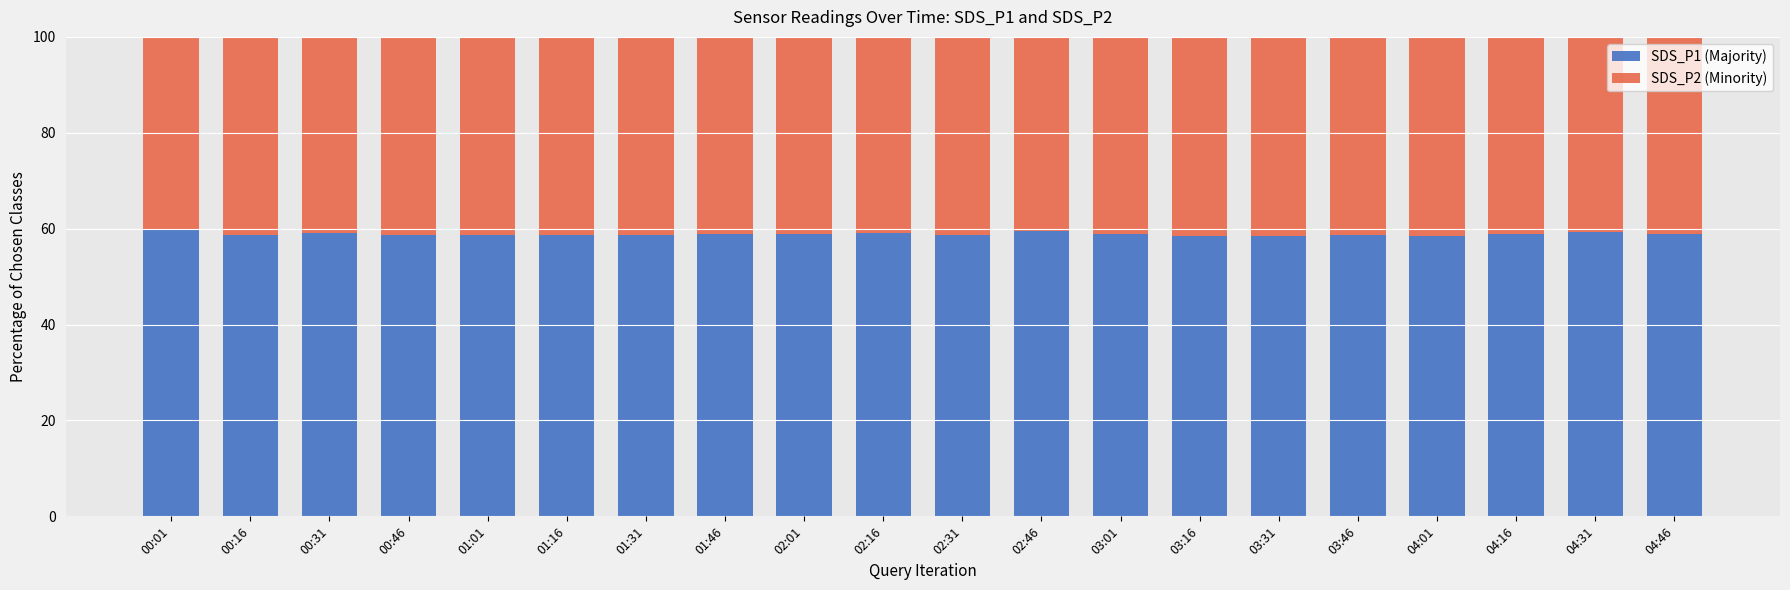

What is the sum of all SDS_P1 (Majority) values?

1177.9